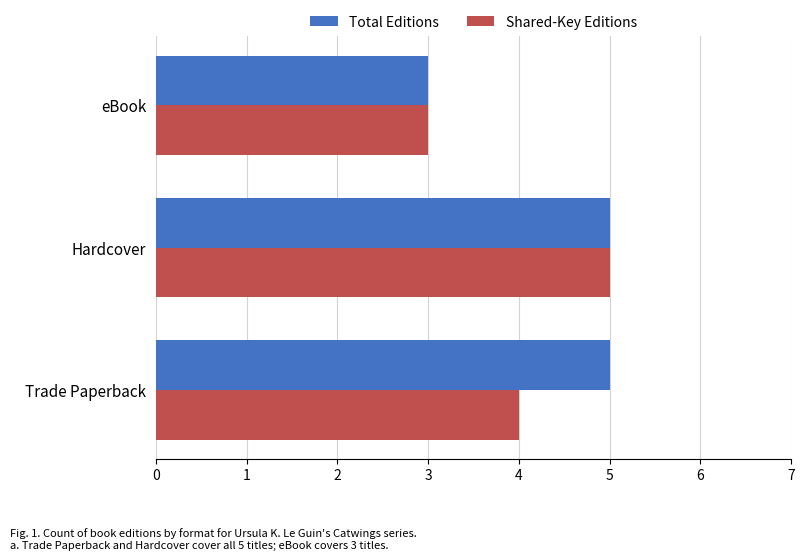

The value of Shared-Key Editions at Hardcover is 5. True or false?

True